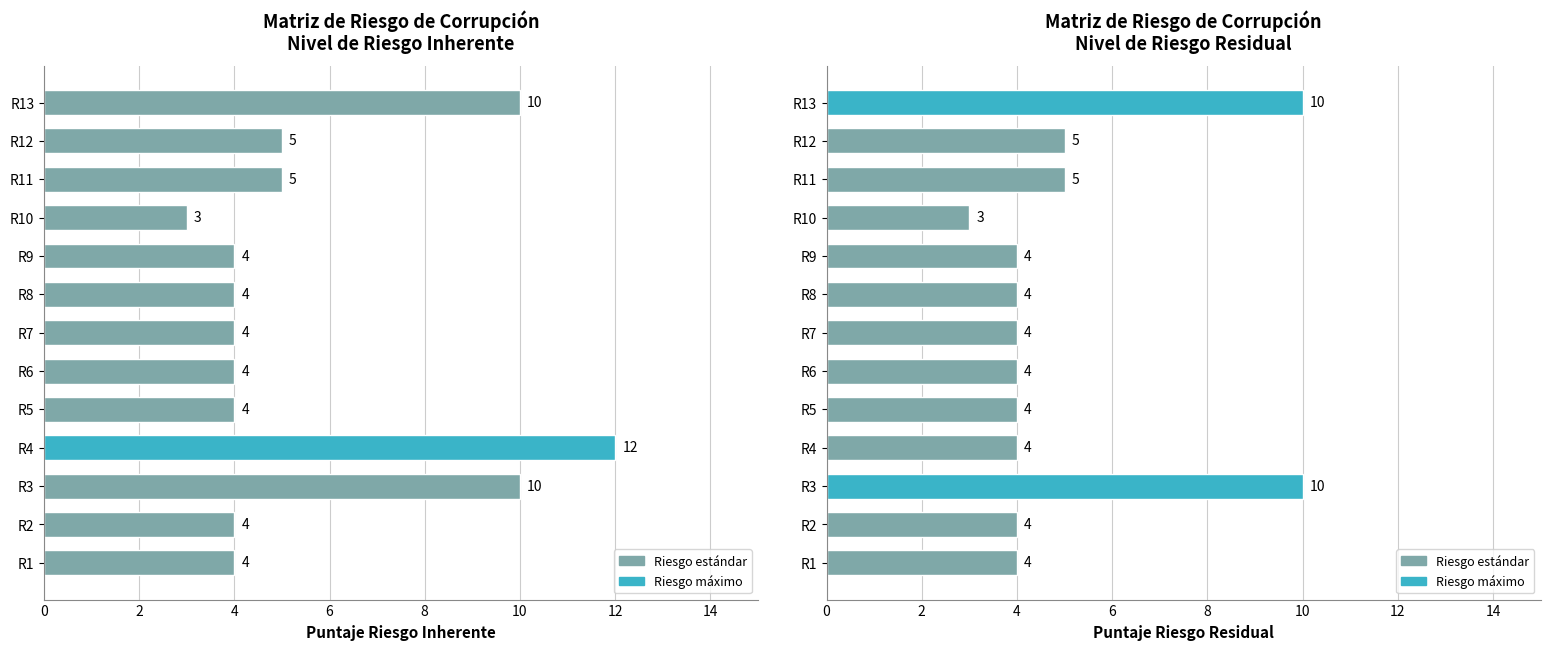

What is the average value?

5